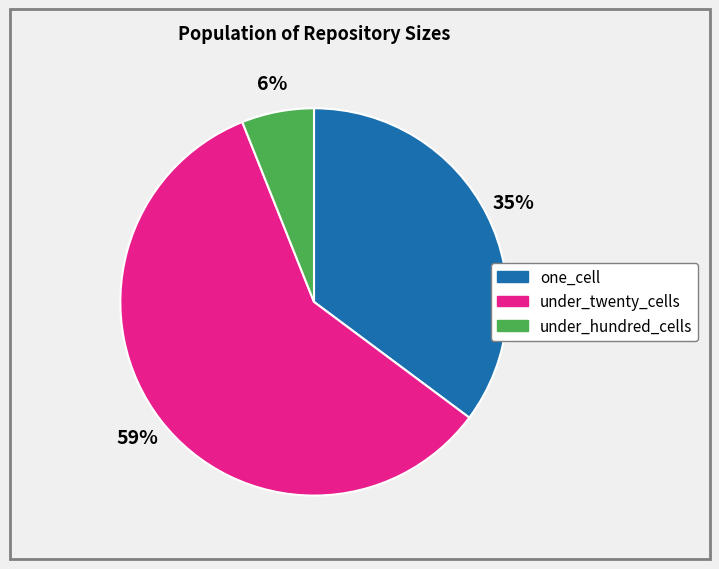

To the nearest percent, what is the difference between the largest and smallest slice percentages?

53%